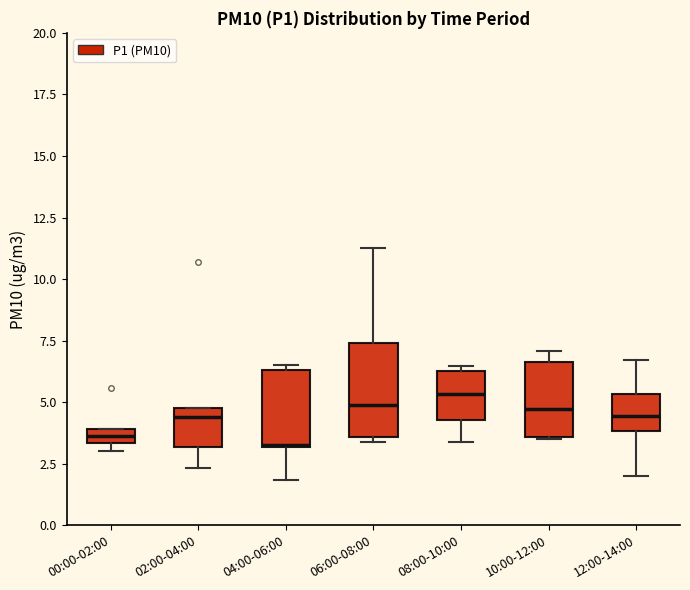

Which box is the tallest, from its lower edge to its upper edge?

06:00-08:00